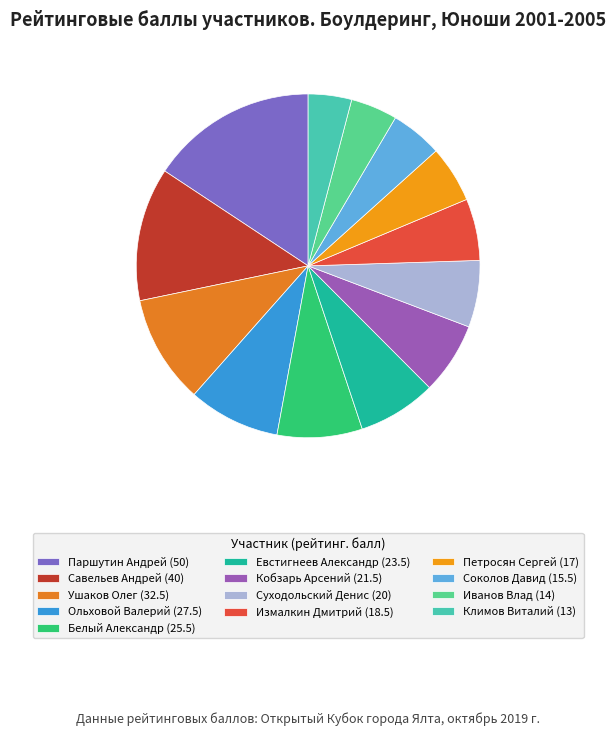

True or false: Ольховой Валерий accounts for 1% of the total.

False